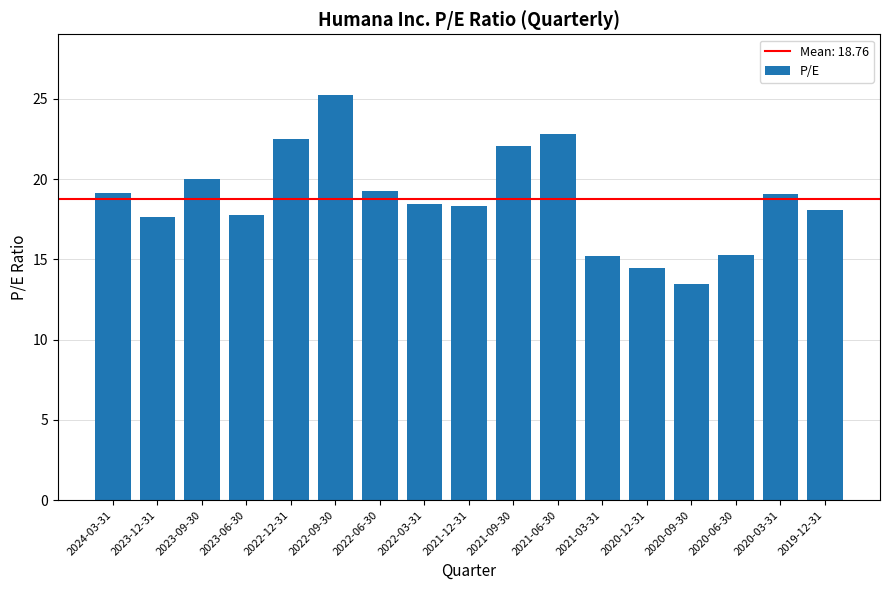

What is the change in value from 2023-09-30 to 2019-12-31?

-1.9